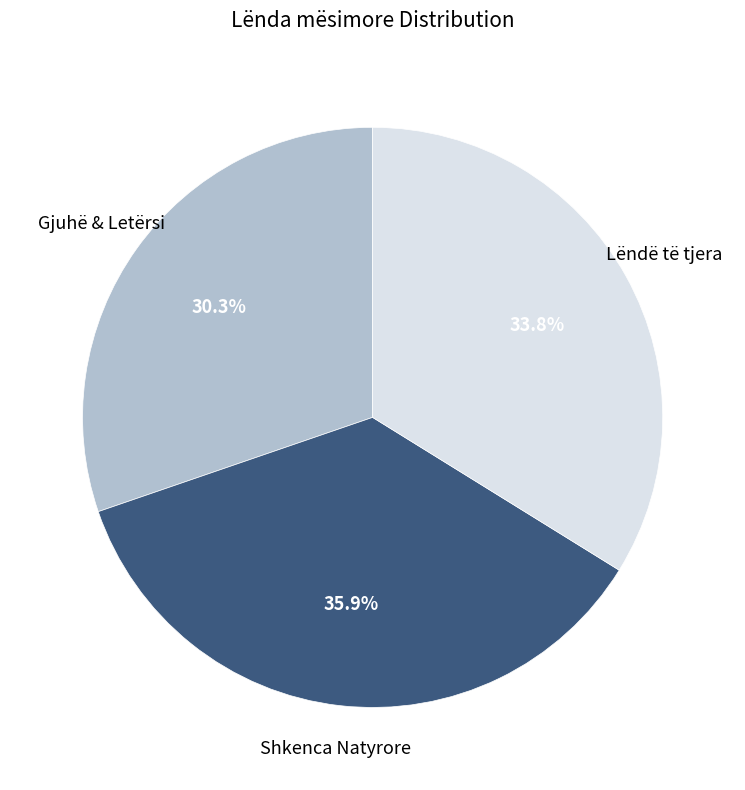

Is there any slice that represents more than half of the pie?

No